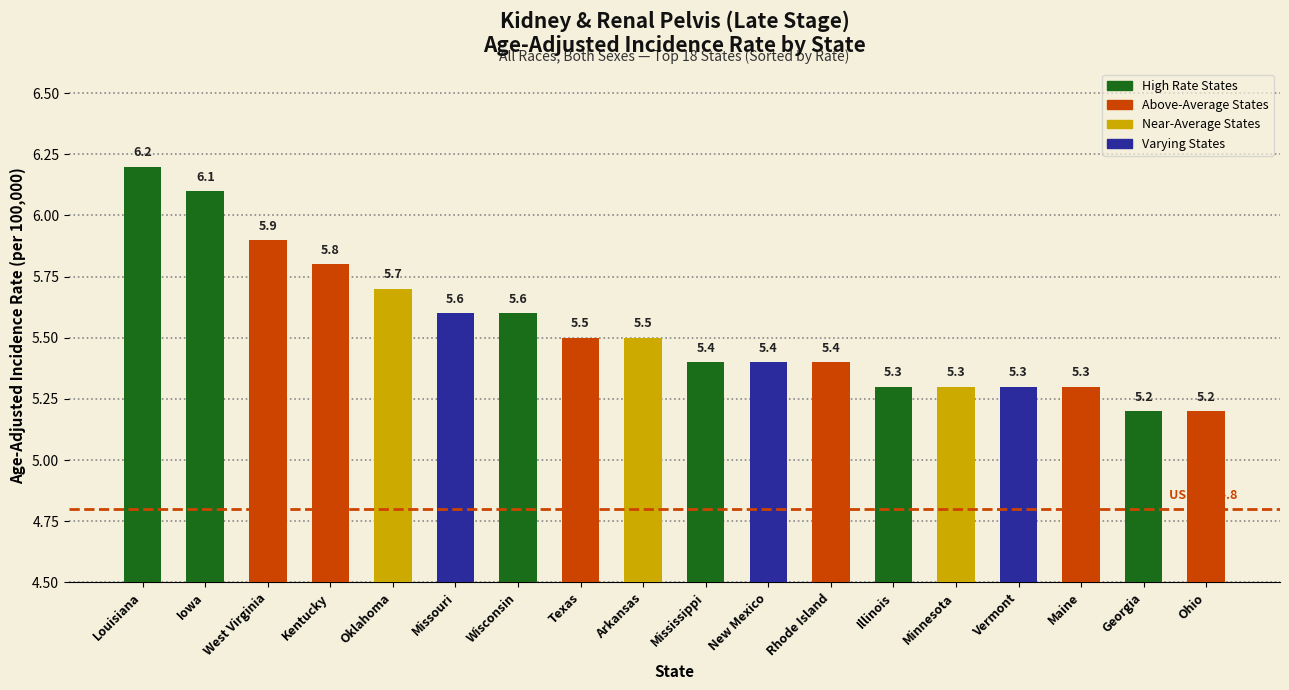

How many bars are there in total?

18